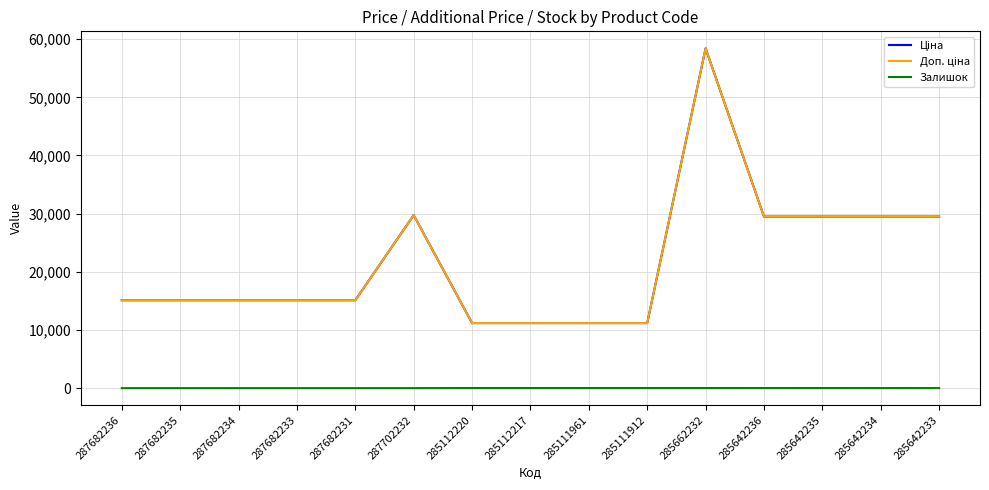

Does the chart have visible grid lines?

Yes